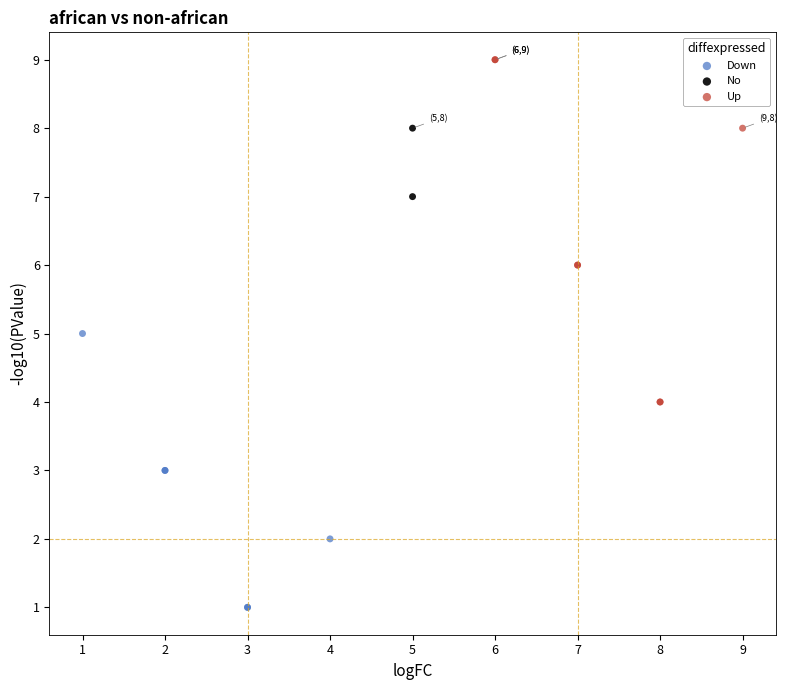

What are all the series names shown in the legend?

Down, No, Up